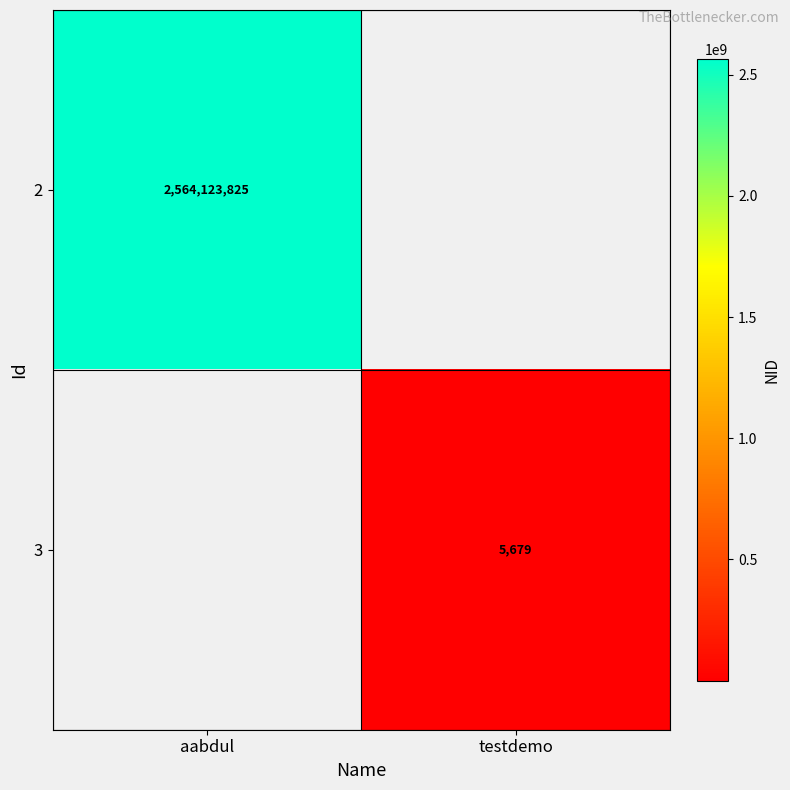

Is it true that 2 equals 3401746144 at aabdul?

False